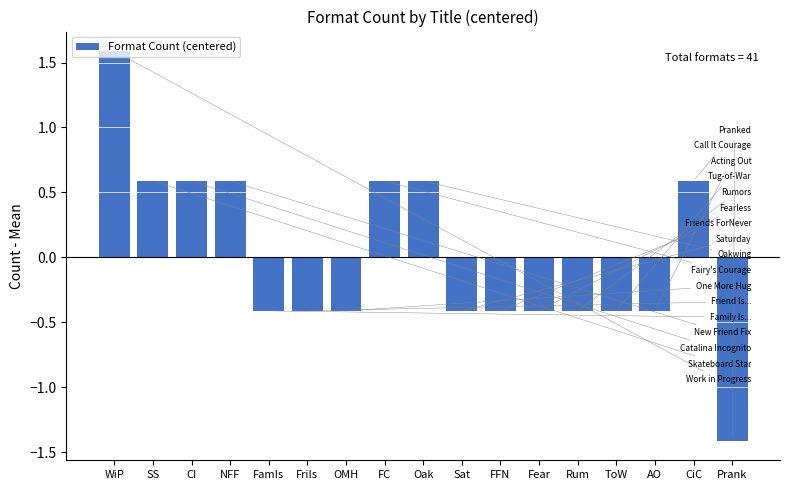

How many data points are less than 0?

10